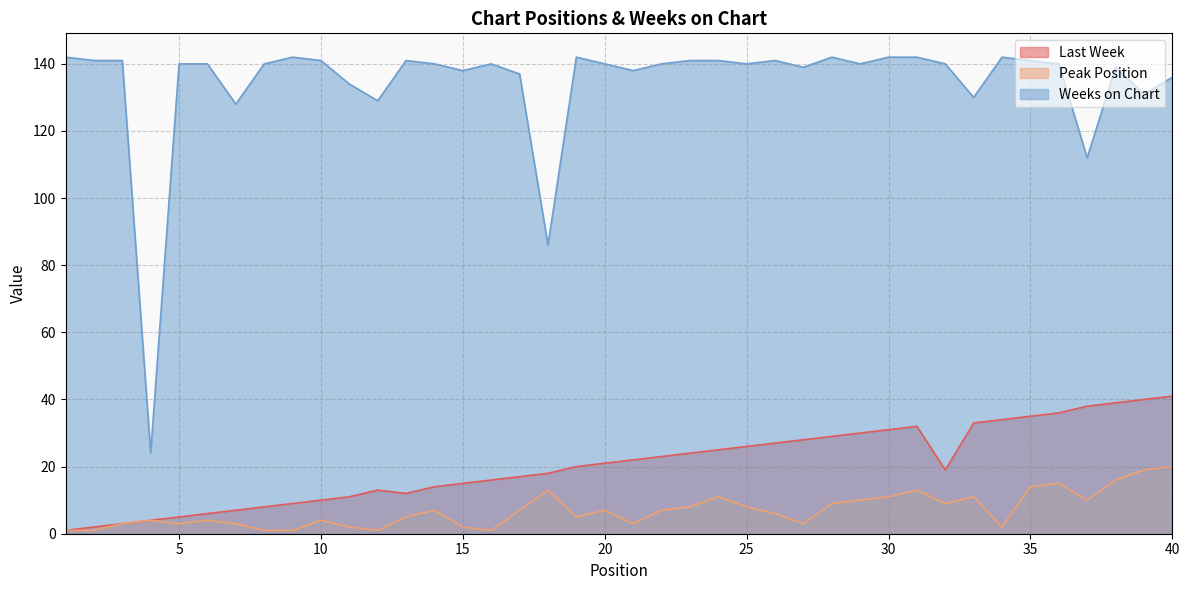

What is the minimum value shown in the chart?

1